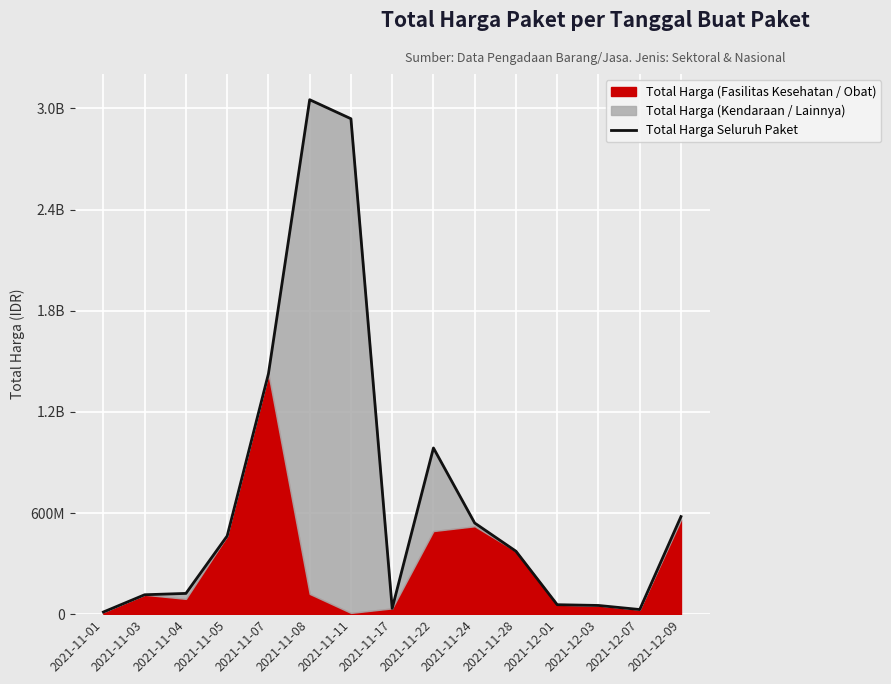

What position from the right is 2021-11-28?

5